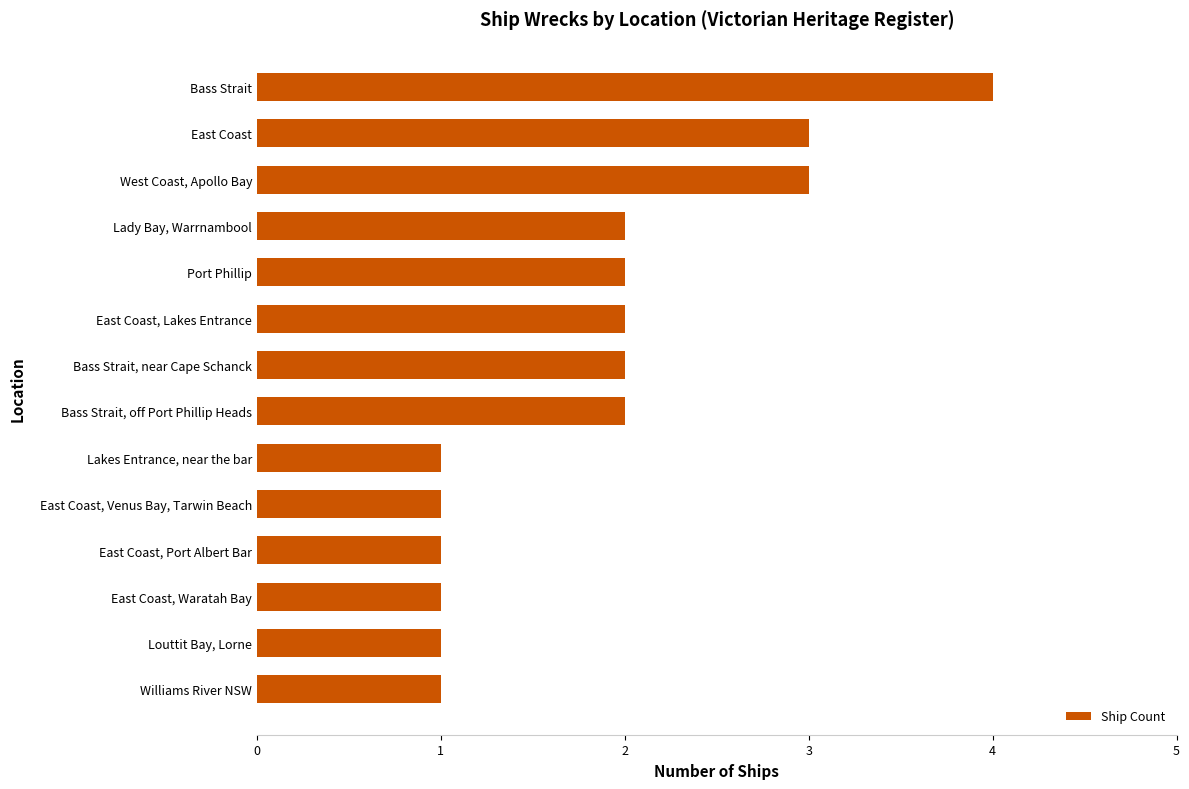

What is the ratio of the value at East Coast, Lakes Entrance to the value at East Coast?

0.7